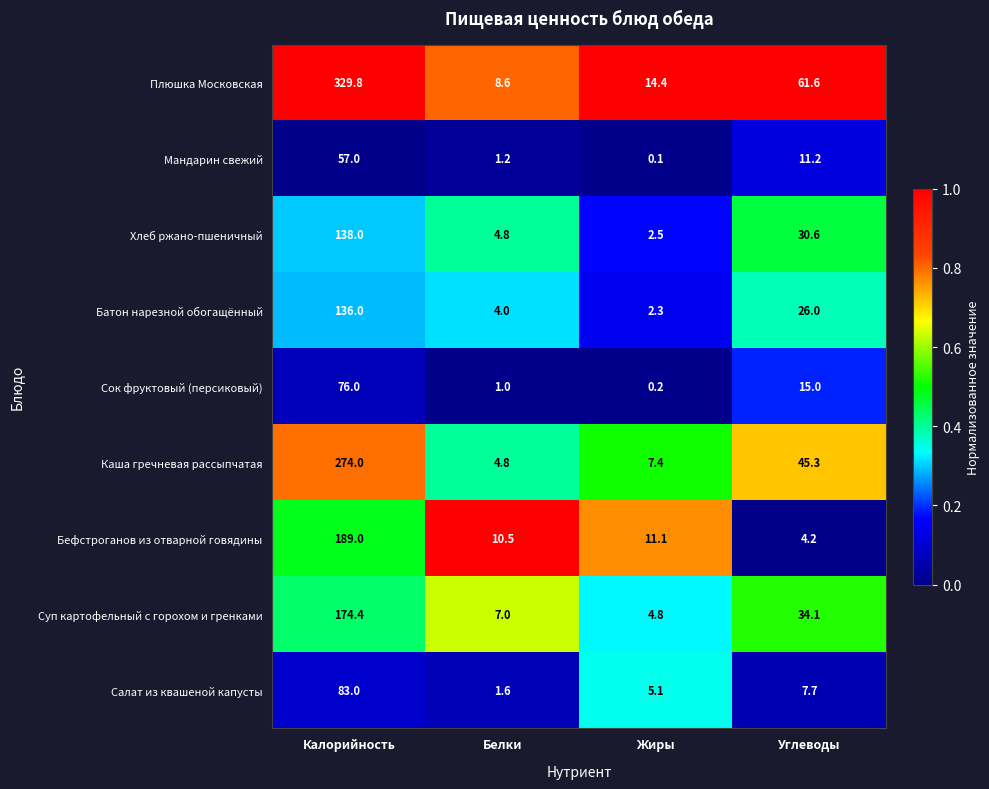

Which series changed the most between Калорийность and Жиры?

Плюшка Московская